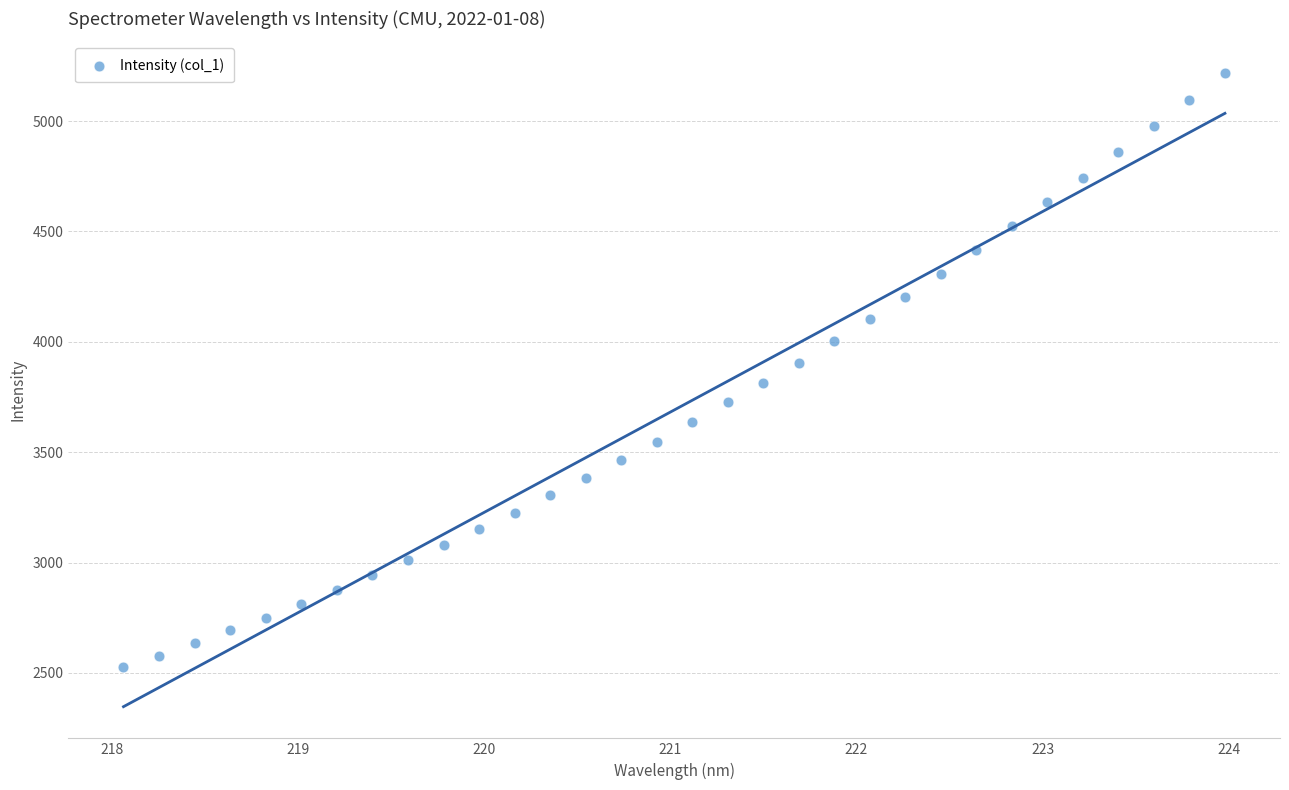

What is the range of Y values (max minus min)?

2692.8